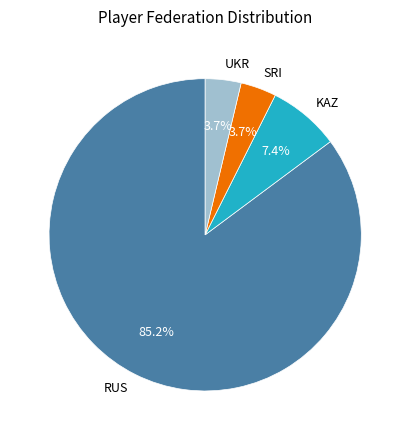

Is it true that KAZ is 13% of the pie?

False